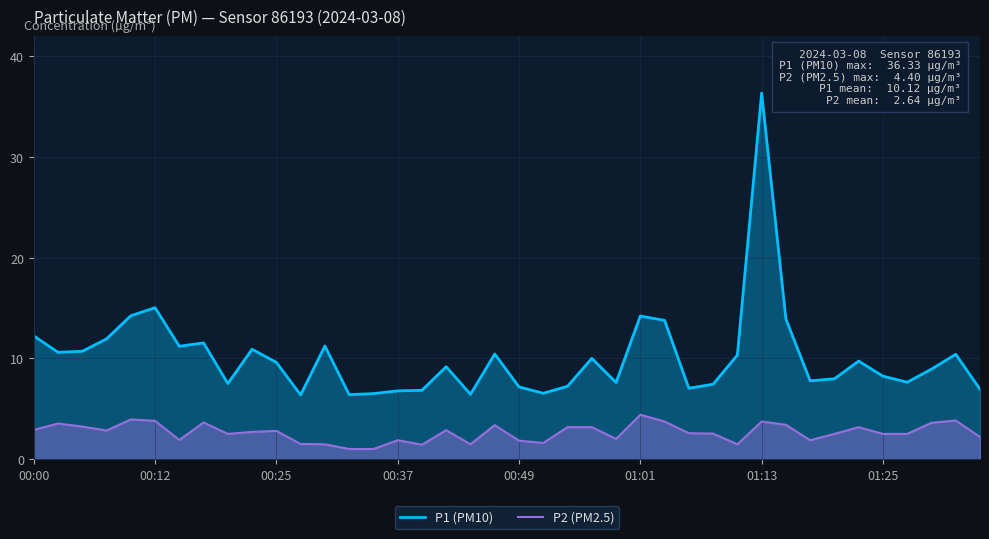

Reading left to right, transcribe all the data shown in this chart.

P1 (PM10): 12.2	10.6	10.7	11.9	14.2	15.0	11.2	11.5	7.5	10.9	9.6	6.4	11.2	6.4	6.5	6.8	6.8	9.2	6.4	10.4	7.2	6.5	7.2	10.0	7.6	14.2	13.8	7.0	7.4	10.3	36.3	13.9	7.8	8.0	9.7	8.2	7.6	8.9	10.4	6.9
P2 (PM2.5): 2.9	3.5	3.2	2.8	3.9	3.8	1.9	3.6	2.5	2.7	2.8	1.5	1.5	1.0	1.0	1.9	1.4	2.9	1.5	3.4	1.8	1.6	3.2	3.2	2.0	4.4	3.7	2.6	2.5	1.5	3.7	3.4	1.9	2.5	3.2	2.5	2.5	3.6	3.8	2.2